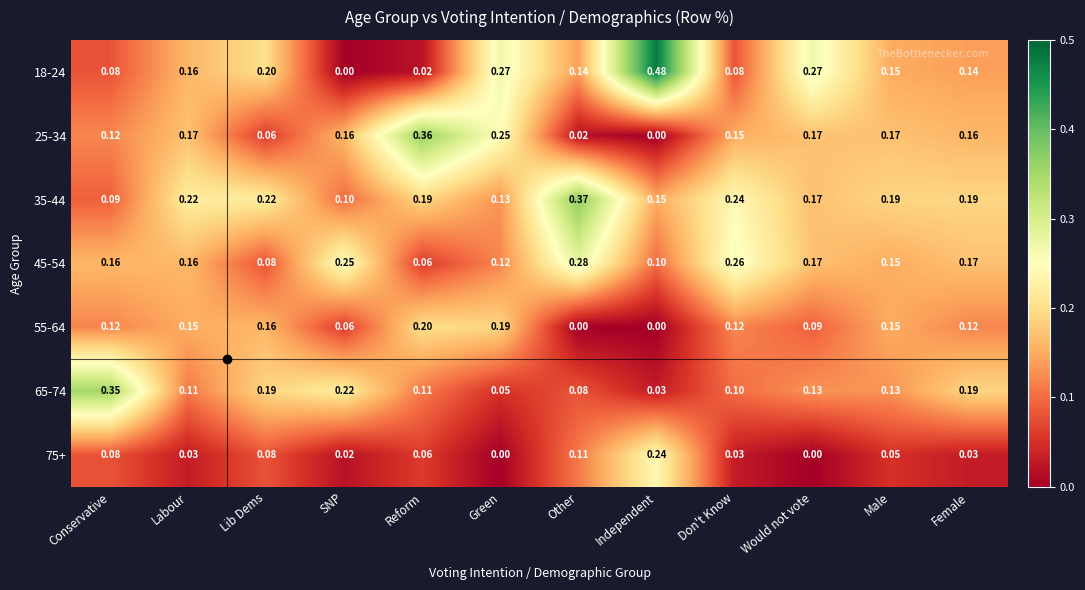

Which label corresponds to the largest value in the chart?

Independent